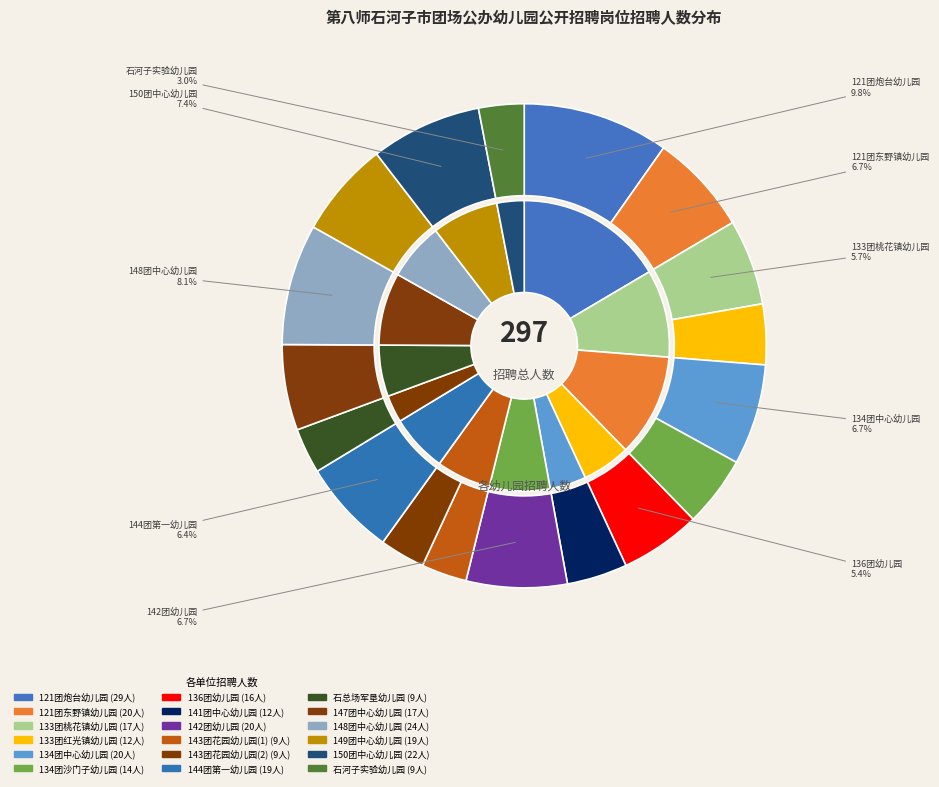

To the nearest percent, what is the average slice percentage?

6%